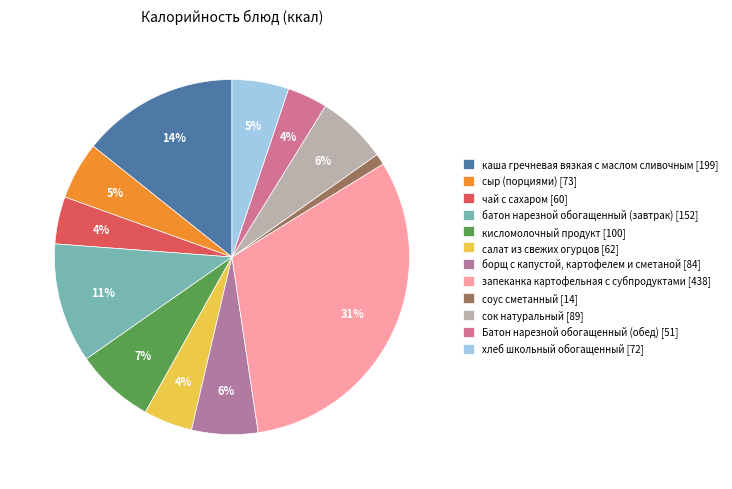

To the nearest percent, what is the average slice percentage?

8%